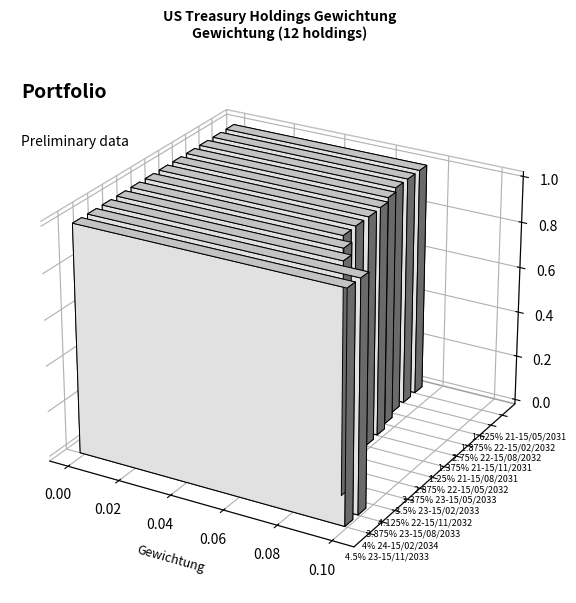

List the labels in order of value, smallest first.

1.625% 21-15/05/2031, 1.875% 22-15/02/2032, 2.75% 22-15/08/2032, 1.375% 21-15/11/2031, 1.25% 21-15/08/2031, 2.875% 22-15/05/2032, 3.375% 23-15/05/2033, 3.5% 23-15/02/2033, 4.125% 22-15/11/2032, 3.875% 23-15/08/2033, 4% 24-15/02/2034, 4.5% 23-15/11/2033